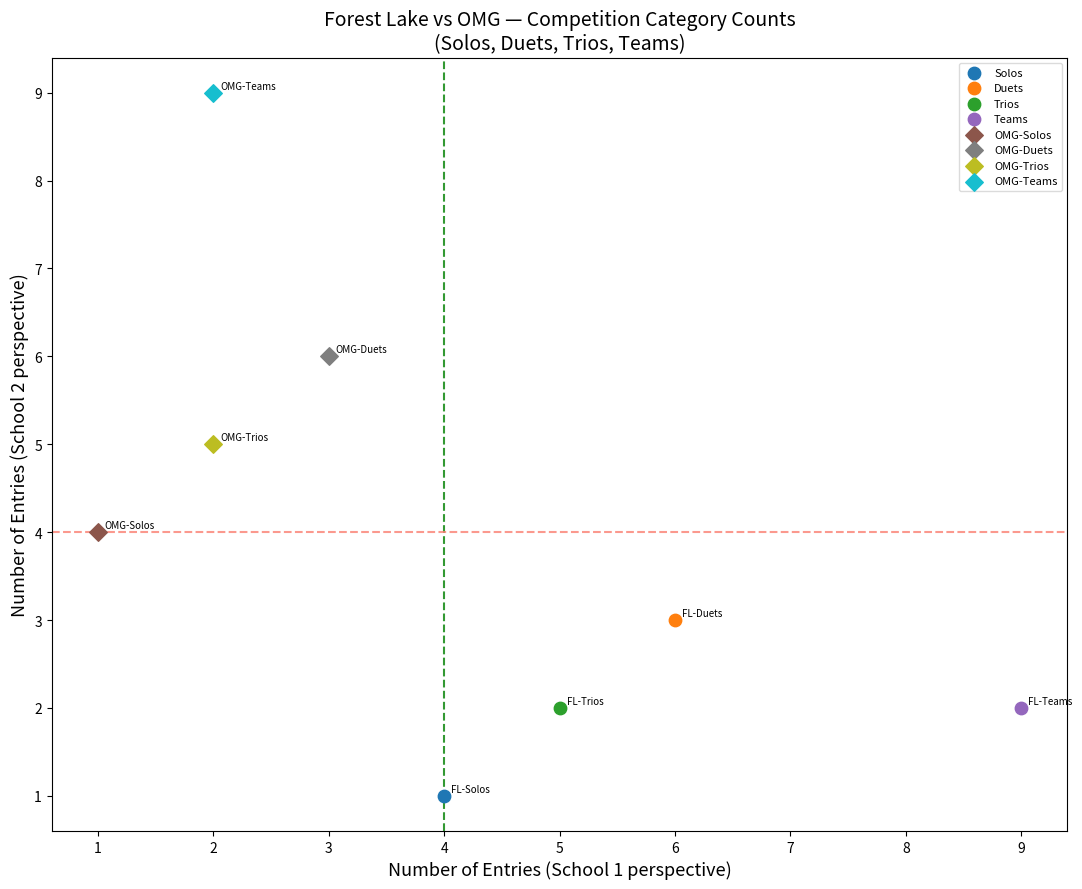

What are all the series names shown in the legend?

Solos, Duets, Trios, Teams, OMG-Solos, OMG-Duets, OMG-Trios, OMG-Teams